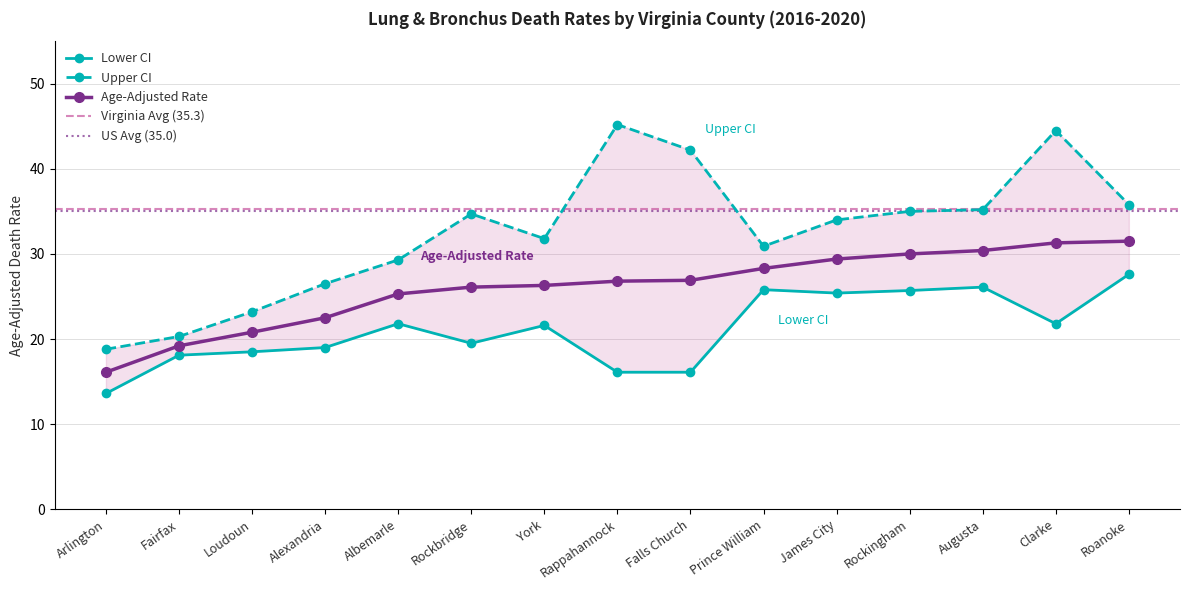

Reading left to right, transcribe all the data shown in this chart.

Age-Adjusted Rate: Arlington=16.1	Fairfax=19.2	Loudoun=20.8	Alexandria=22.5	Albemarle=25.3	Rockbridge=26.1	York=26.3	Rappahannock=26.8	Falls Church=26.9	Prince William=28.3	James City=29.4	Rockingham=30.0	Augusta=30.4	Clarke=31.3	Roanoke=31.5
Lower CI: Arlington=13.6	Fairfax=18.1	Loudoun=18.5	Alexandria=19.0	Albemarle=21.8	Rockbridge=19.5	York=21.6	Rappahannock=16.1	Falls Church=16.1	Prince William=25.8	James City=25.4	Rockingham=25.7	Augusta=26.1	Clarke=21.8	Roanoke=27.6
Upper CI: Arlington=18.8	Fairfax=20.3	Loudoun=23.2	Alexandria=26.5	Albemarle=29.3	Rockbridge=34.7	York=31.8	Rappahannock=45.2	Falls Church=42.2	Prince William=30.9	James City=34.0	Rockingham=35.0	Augusta=35.2	Clarke=44.5	Roanoke=35.8